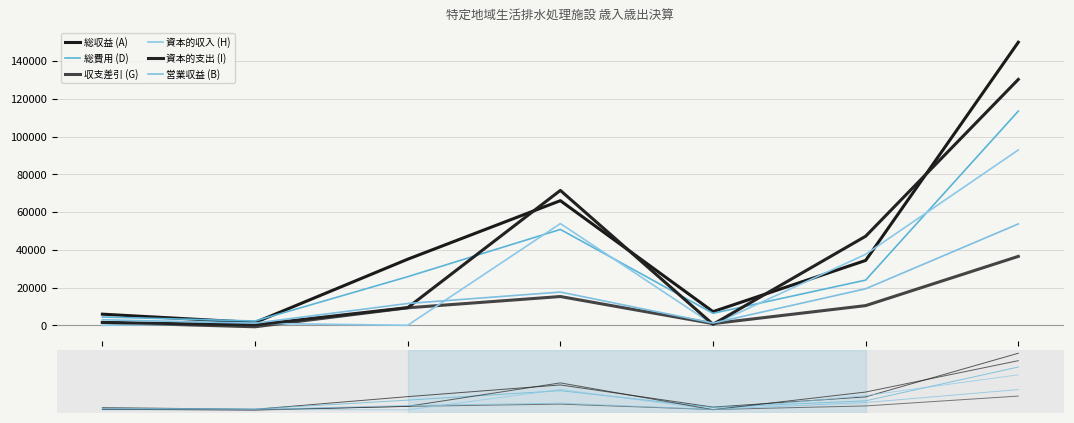

Which series has the largest range (max minus min)?

総収益 (A)